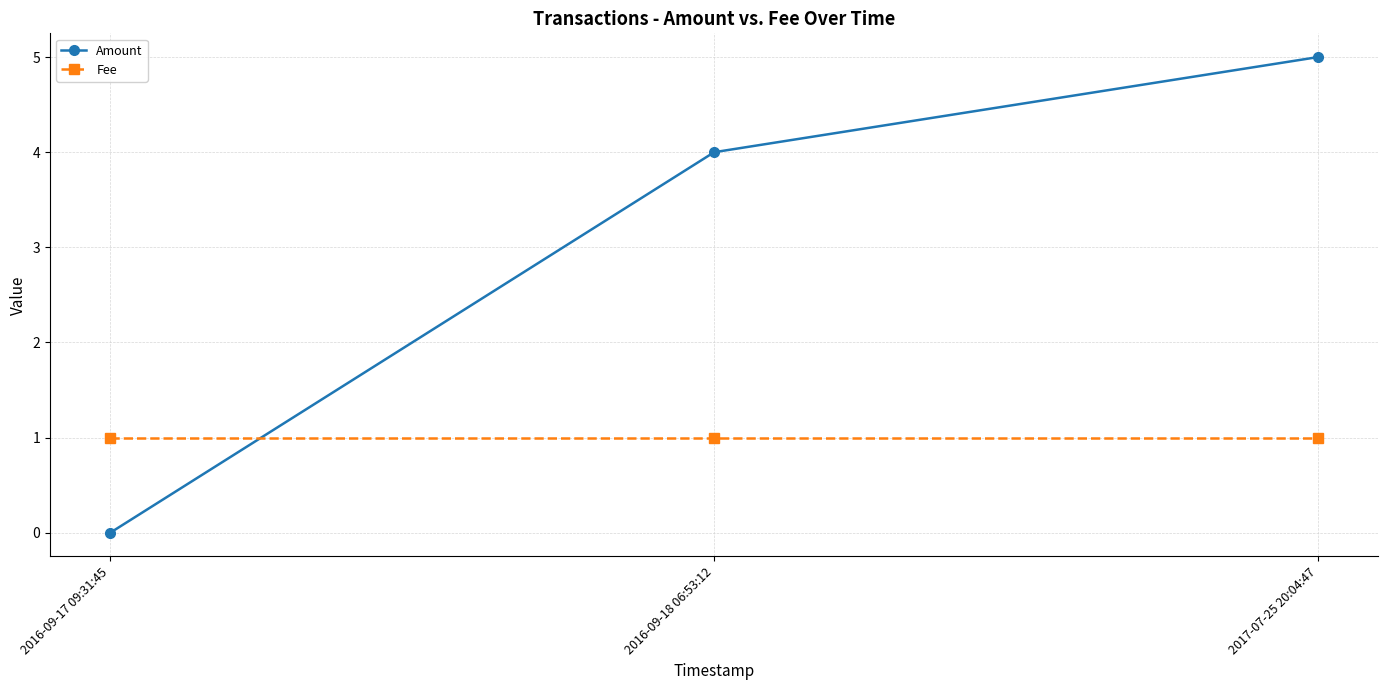

What is the difference between the Amount values at 2016-09-18 06:53:12 and 2016-09-17 09:31:45?

4